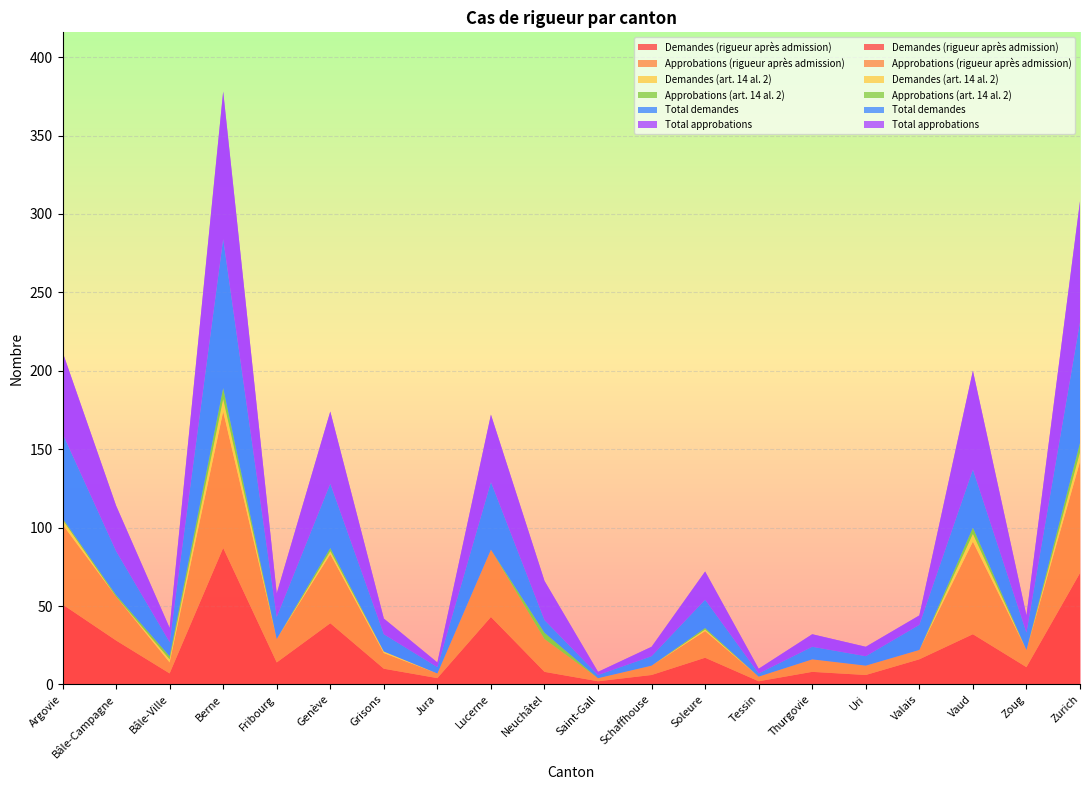

Reading right to left, list all the values displayed in this chart.

Demandes (rigueur après admission): Zurich=71	Zoug=11	Vaud=32	Valais=16	Uri=6	Thurgovie=8	Tessin=2	Soleure=17	Schaffhouse=6	Saint-Gall=2	Neuchâtel=8	Lucerne=43	Jura=4	Grisons=10	Genève=39	Fribourg=14	Berne=87	Bâle-Ville=7	Bâle-Campagne=28	Argovie=51
Approbations (rigueur après admission): Zurich=71	Zoug=11	Vaud=59	Valais=6	Uri=6	Thurgovie=8	Tessin=3	Soleure=17	Schaffhouse=6	Saint-Gall=2	Neuchâtel=21	Lucerne=43	Jura=3	Grisons=10	Genève=44	Fribourg=15	Berne=87	Bâle-Ville=7	Bâle-Campagne=28	Argovie=51
Demandes (art. 14 al. 2): Zurich=6	Zoug=0	Vaud=5	Valais=0	Uri=0	Thurgovie=0	Tessin=0	Soleure=1	Schaffhouse=0	Saint-Gall=0	Neuchâtel=0	Lucerne=0	Jura=0	Grisons=1	Genève=2	Fribourg=0	Berne=8	Bâle-Ville=2	Bâle-Campagne=0	Argovie=3
Approbations (art. 14 al. 2): Zurich=6	Zoug=0	Vaud=4	Valais=0	Uri=0	Thurgovie=0	Tessin=0	Soleure=1	Schaffhouse=0	Saint-Gall=0	Neuchâtel=4	Lucerne=0	Jura=0	Grisons=0	Genève=2	Fribourg=0	Berne=7	Bâle-Ville=2	Bâle-Campagne=1	Argovie=1
Total demandes: Zurich=77	Zoug=11	Vaud=37	Valais=16	Uri=6	Thurgovie=8	Tessin=2	Soleure=18	Schaffhouse=6	Saint-Gall=2	Neuchâtel=8	Lucerne=43	Jura=4	Grisons=11	Genève=41	Fribourg=14	Berne=95	Bâle-Ville=9	Bâle-Campagne=28	Argovie=54
Total approbations: Zurich=77	Zoug=11	Vaud=63	Valais=6	Uri=6	Thurgovie=8	Tessin=3	Soleure=18	Schaffhouse=6	Saint-Gall=2	Neuchâtel=25	Lucerne=43	Jura=3	Grisons=10	Genève=46	Fribourg=15	Berne=94	Bâle-Ville=9	Bâle-Campagne=29	Argovie=52